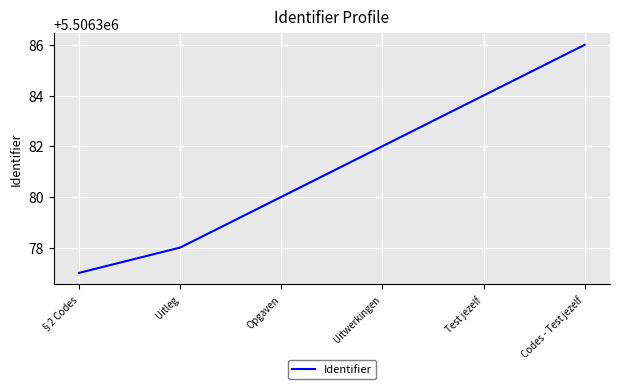

What position from the left is §2 Codes?

1